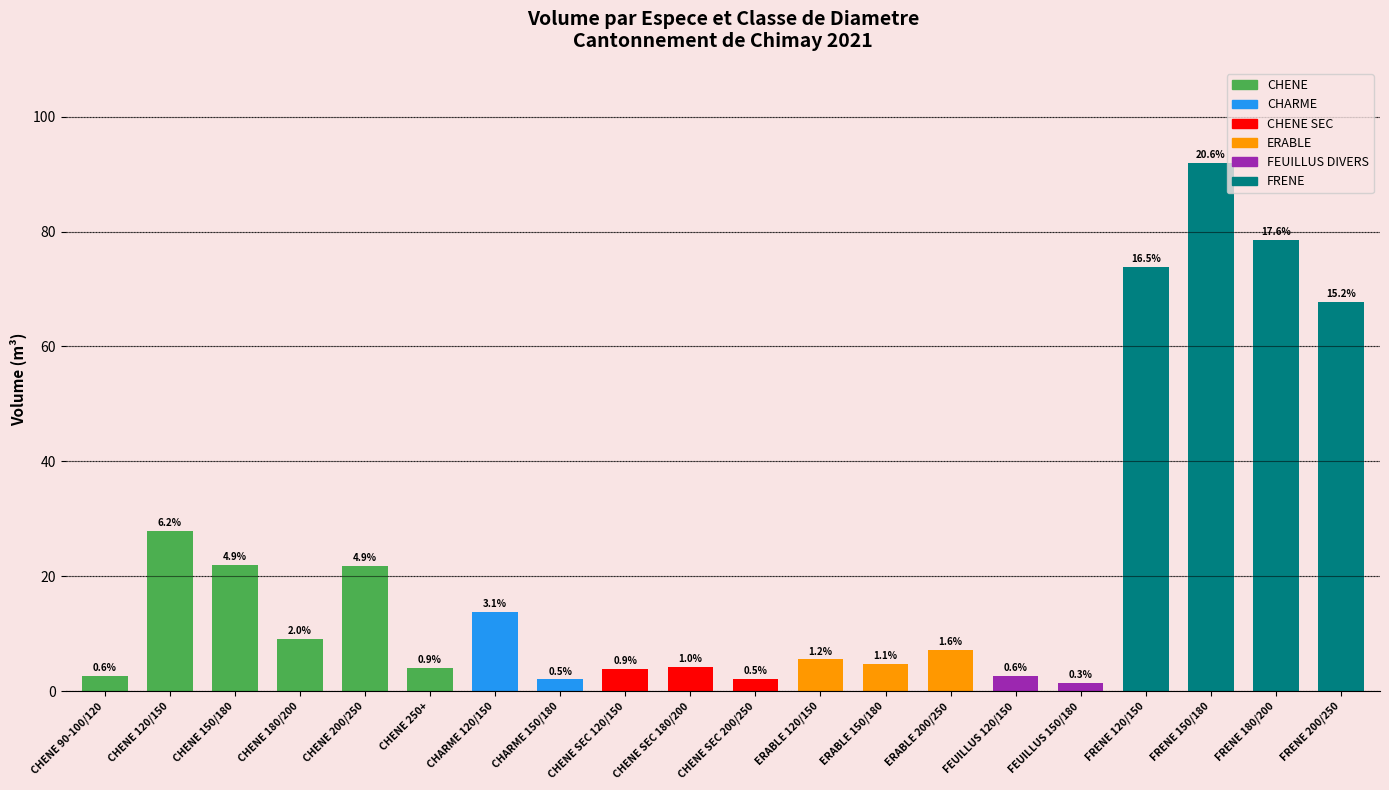

At which label is the value closest to 46?

CHENE 120/150